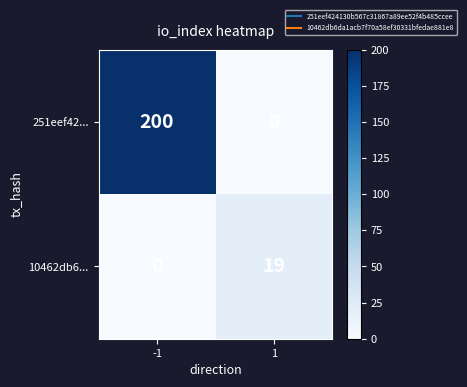

What is the total value across all series at 1?

19